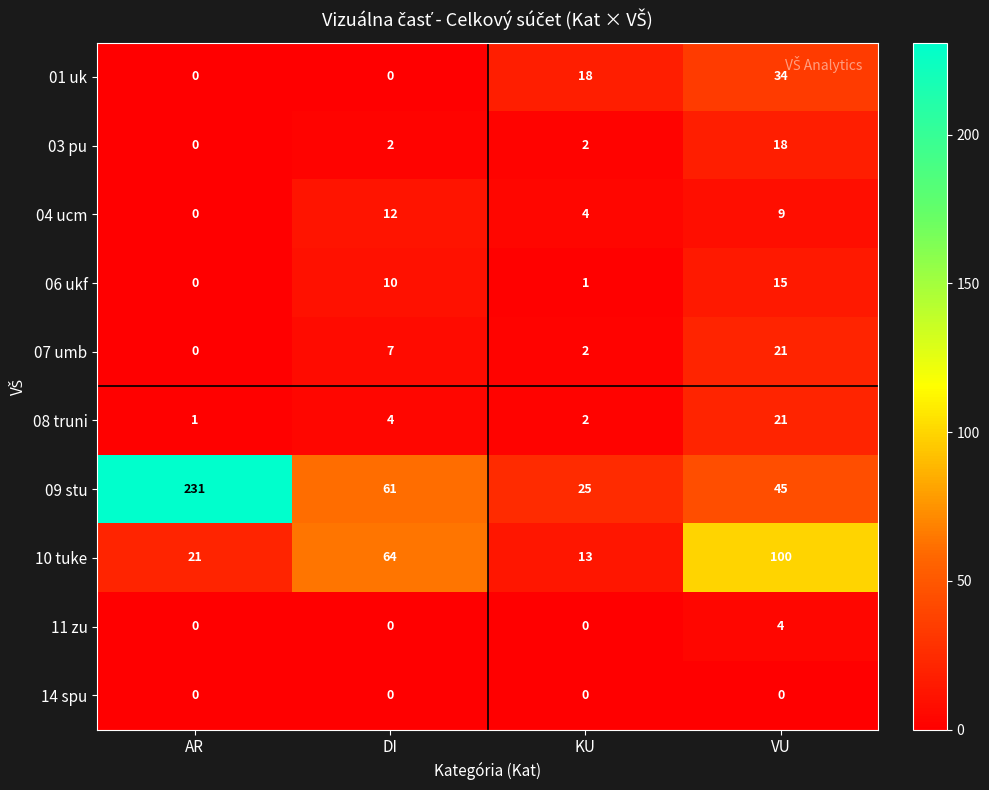

The 03 pu series shows 2 at DI. True or false?

True